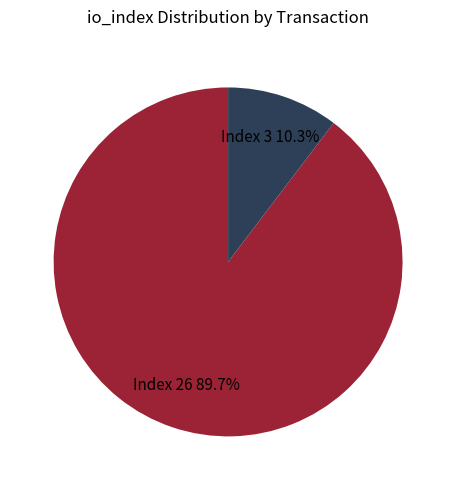

How many slices are in this pie chart?

2